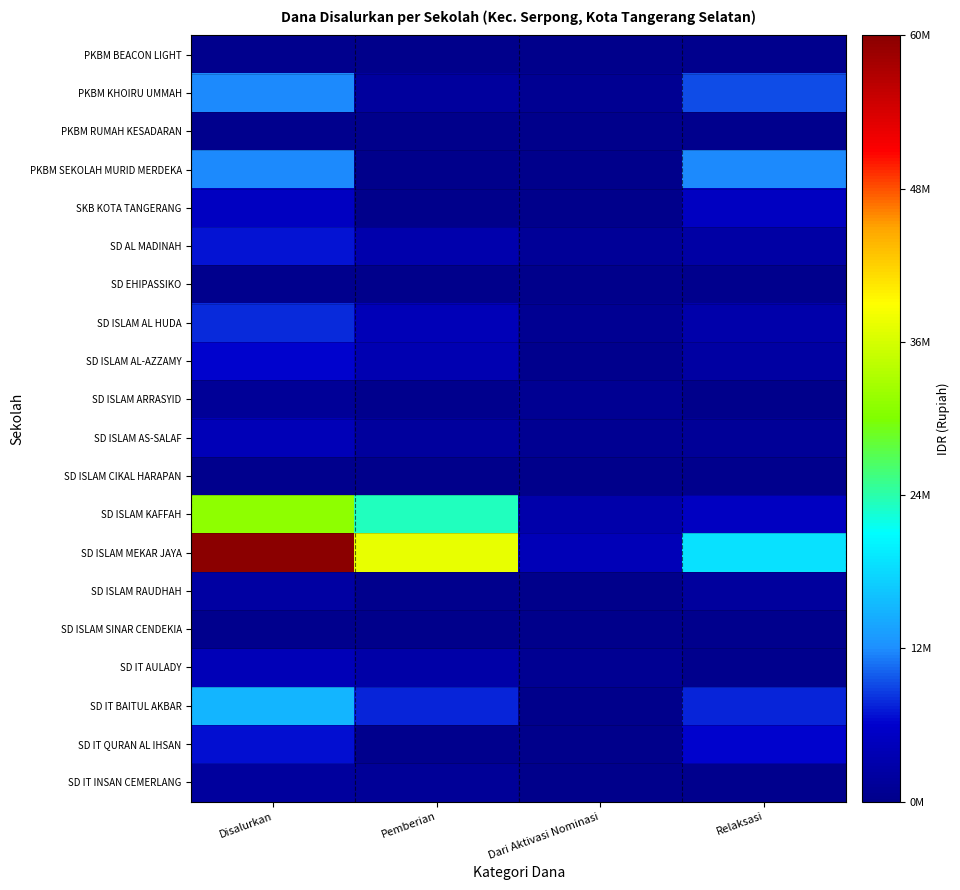

Reading left to right, what are all the values shown in this chart?

PKBM BEACON LIGHT: Disalurkan=450000	Pemberian=0	Dari Aktivasi Nominasi=0	Relaksasi=450000
PKBM KHOIRU UMMAH: Disalurkan=11925000	Pemberian=1800000	Dari Aktivasi Nominasi=900000	Relaksasi=9225000
PKBM RUMAH KESADARAN: Disalurkan=450000	Pemberian=0	Dari Aktivasi Nominasi=0	Relaksasi=450000
PKBM SEKOLAH MURID MERDEKA: Disalurkan=11925000	Pemberian=0	Dari Aktivasi Nominasi=0	Relaksasi=11925000
SKB KOTA TANGERANG: Disalurkan=4950000	Pemberian=0	Dari Aktivasi Nominasi=0	Relaksasi=4950000
SD AL MADINAH: Disalurkan=6975000	Pemberian=3150000	Dari Aktivasi Nominasi=1350000	Relaksasi=2475000
SD EHIPASSIKO: Disalurkan=450000	Pemberian=0	Dari Aktivasi Nominasi=0	Relaksasi=450000
SD ISLAM AL HUDA: Disalurkan=7875000	Pemberian=4050000	Dari Aktivasi Nominasi=900000	Relaksasi=2925000
SD ISLAM AL-AZZAMY: Disalurkan=6300000	Pemberian=3600000	Dari Aktivasi Nominasi=450000	Relaksasi=2250000
SD ISLAM ARRASYID: Disalurkan=1350000	Pemberian=450000	Dari Aktivasi Nominasi=900000	Relaksasi=0
SD ISLAM AS-SALAF: Disalurkan=4050000	Pemberian=1800000	Dari Aktivasi Nominasi=900000	Relaksasi=1350000
SD ISLAM CIKAL HARAPAN: Disalurkan=450000	Pemberian=0	Dari Aktivasi Nominasi=0	Relaksasi=450000
SD ISLAM KAFFAH: Disalurkan=31275000	Pemberian=23400000	Dari Aktivasi Nominasi=2925000	Relaksasi=4950000
SD ISLAM MEKAR JAYA: Disalurkan=60300000	Pemberian=37575000	Dari Aktivasi Nominasi=4050000	Relaksasi=18675000
SD ISLAM RAUDHAH: Disalurkan=2250000	Pemberian=450000	Dari Aktivasi Nominasi=0	Relaksasi=1800000
SD ISLAM SINAR CENDEKIA: Disalurkan=450000	Pemberian=0	Dari Aktivasi Nominasi=0	Relaksasi=450000
SD IT AULADY: Disalurkan=4050000	Pemberian=2700000	Dari Aktivasi Nominasi=900000	Relaksasi=450000
SD IT BAITUL AKBAR: Disalurkan=15300000	Pemberian=7650000	Dari Aktivasi Nominasi=0	Relaksasi=7650000
SD IT QURAN AL IHSAN: Disalurkan=6750000	Pemberian=450000	Dari Aktivasi Nominasi=0	Relaksasi=6300000
SD IT INSAN CEMERLANG: Disalurkan=1800000	Pemberian=1350000	Dari Aktivasi Nominasi=0	Relaksasi=450000